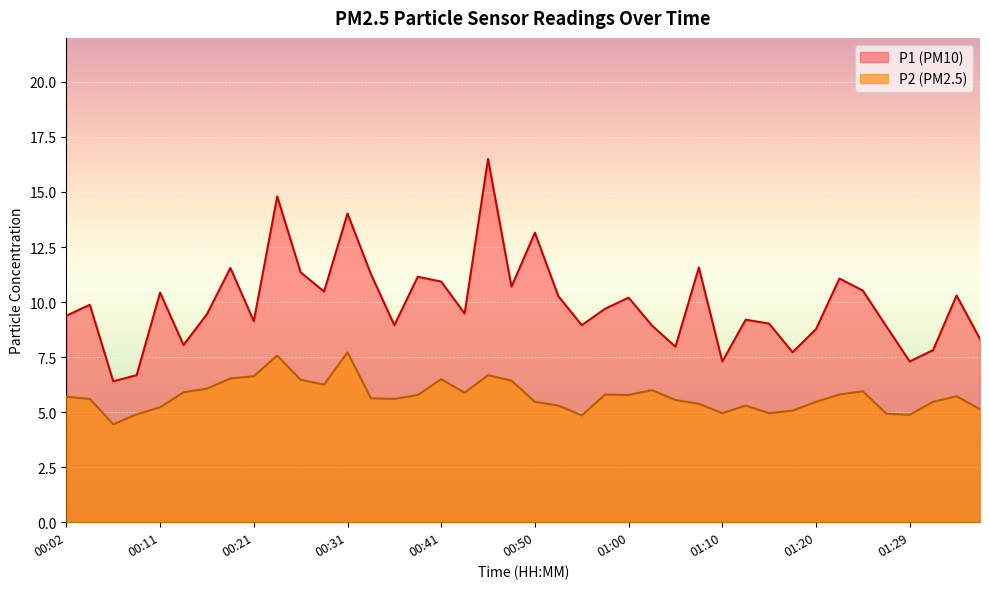

What is the label of the 28th point from the left?

01:07